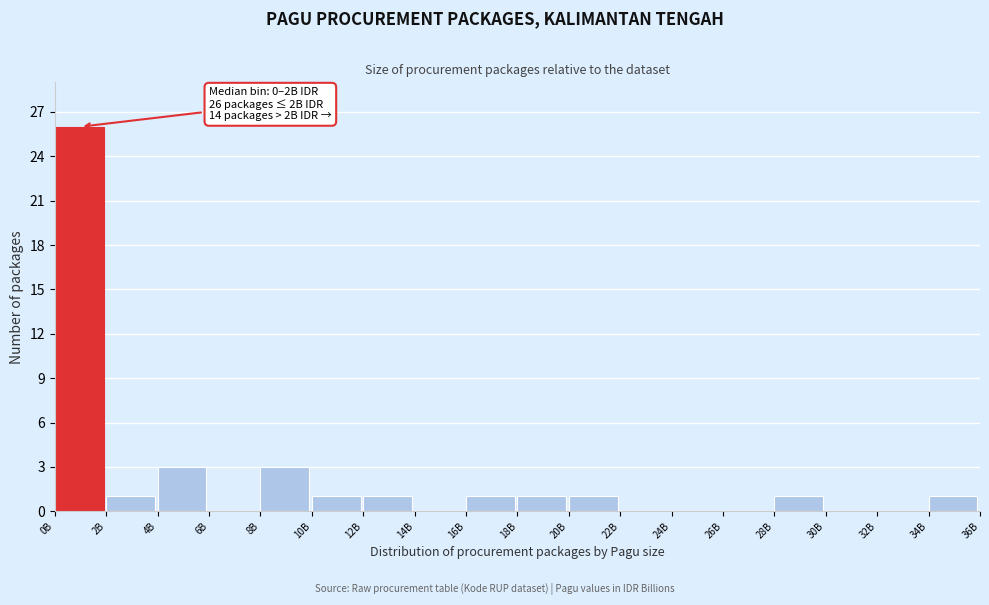

Reading left to right, extract all data points from this chart.

0B=26	2B=1	4B=3	6B=0	8B=3	10B=1	12B=1	14B=0	16B=1	18B=1	20B=1	22B=0	24B=0	26B=0	28B=1	30B=0	32B=0	34B=1